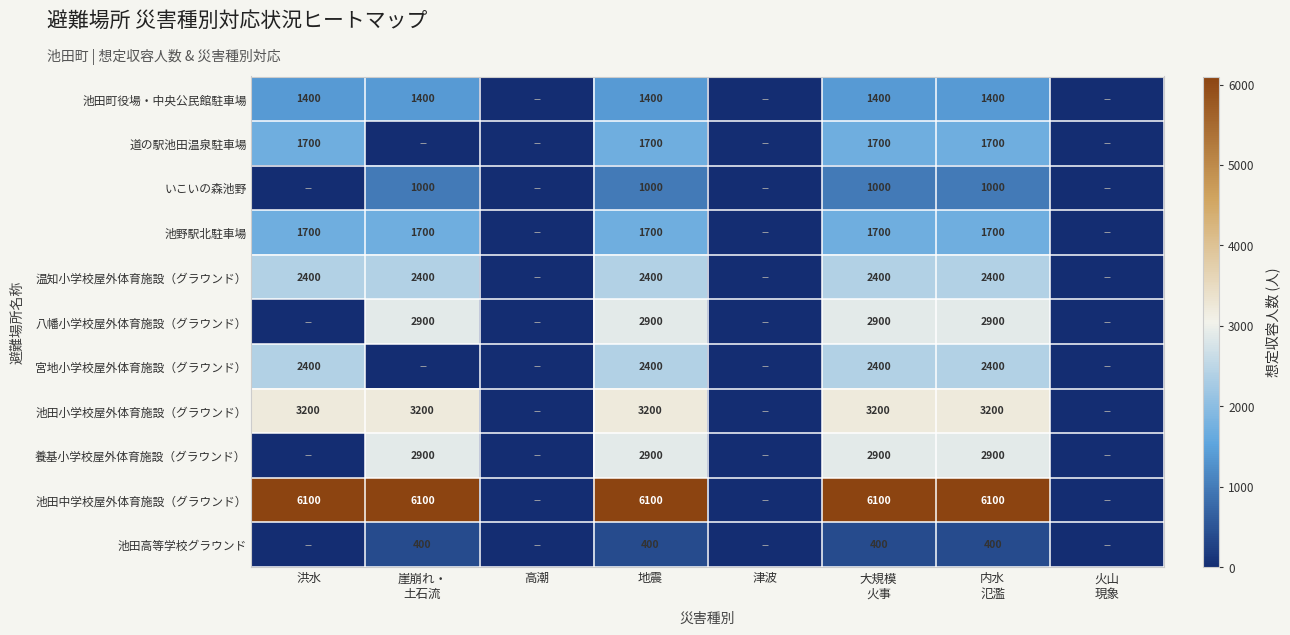

The value of 池田小学校屋外体育施設（グラウンド） at 地震 is 4718. True or false?

False